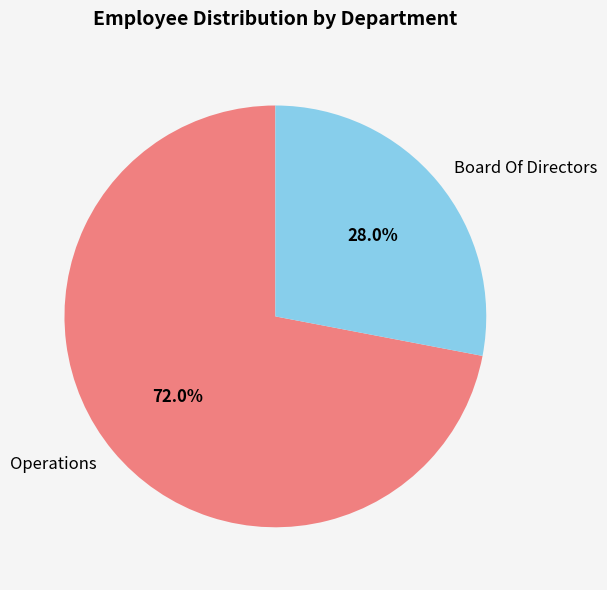

To the nearest percent, what percentage of the pie is Board Of Directors?

28%